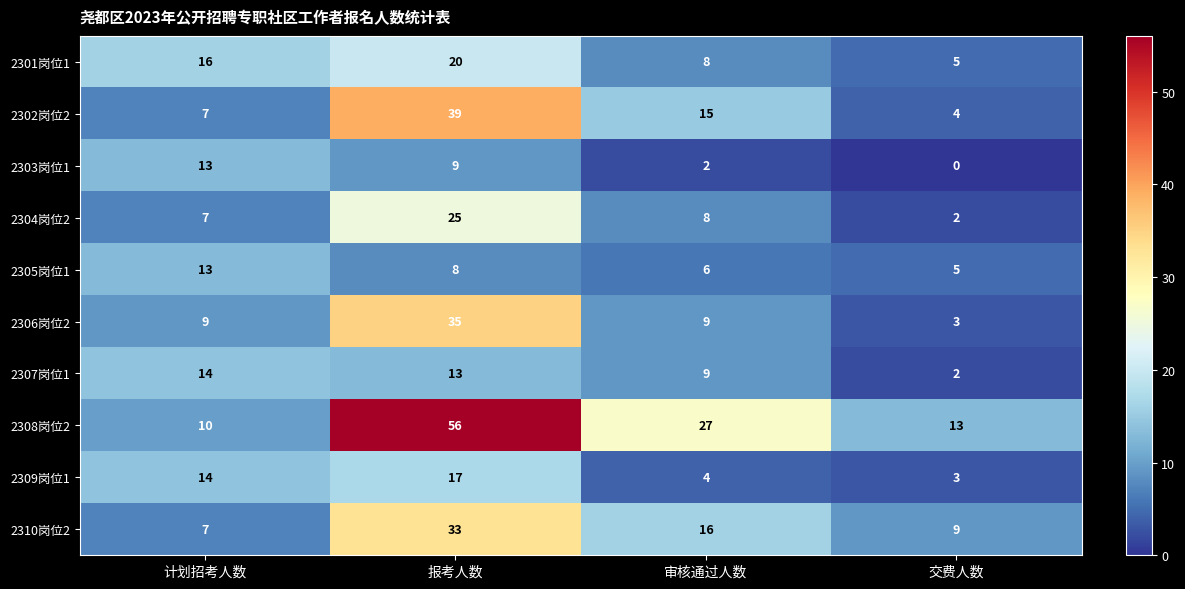

Which category has the highest value across all series?

报考人数